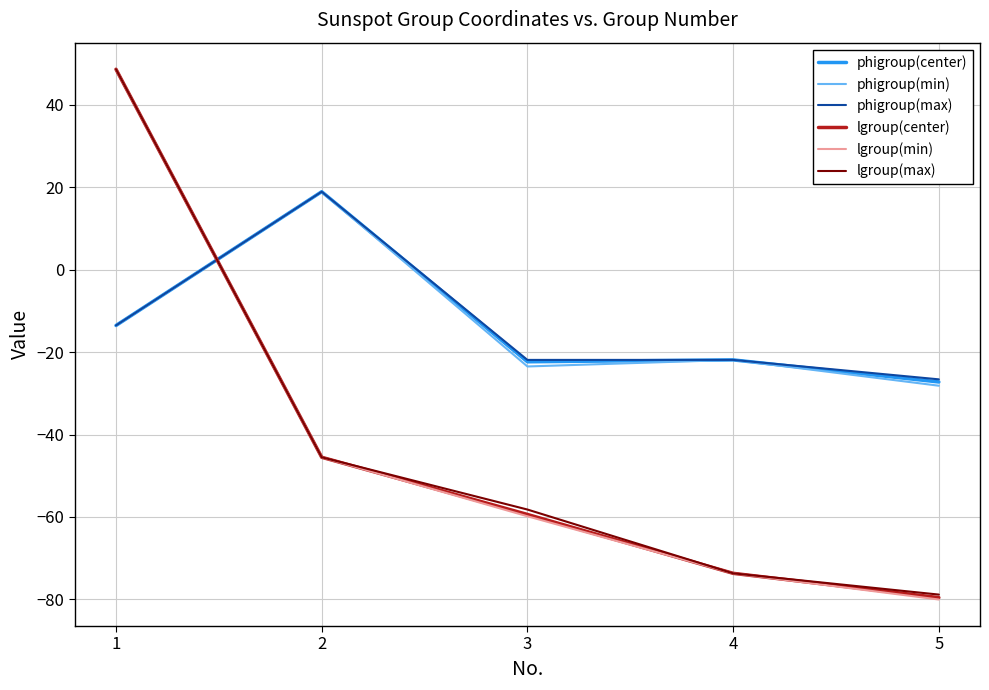

What is the maximum value shown in the chart?

48.7